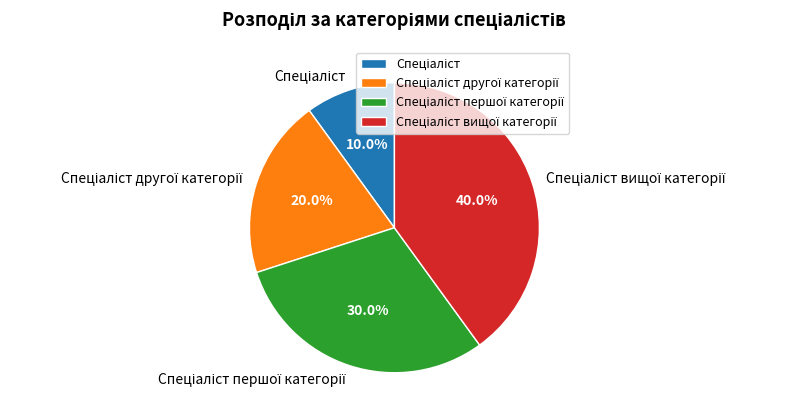

Is there a majority slice in this chart?

No